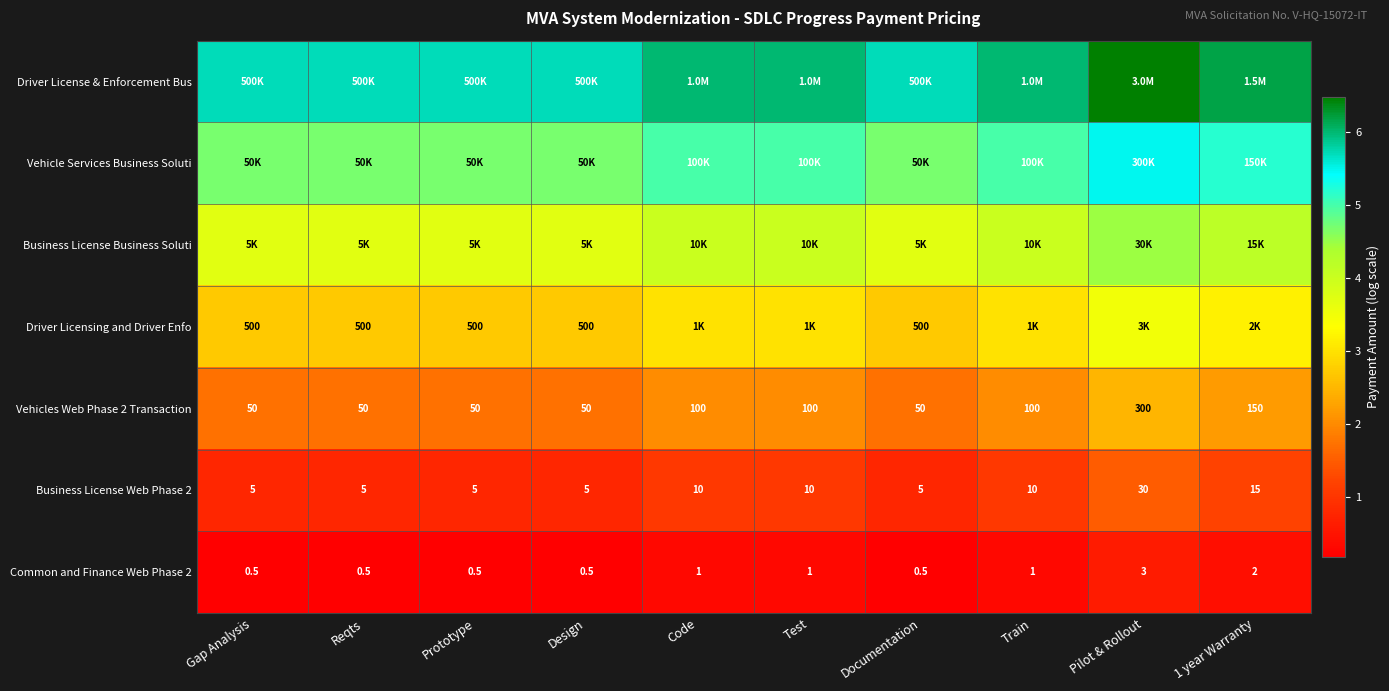

At which label does Business License Web Phase 2 reach its peak?

Pilot & Rollout